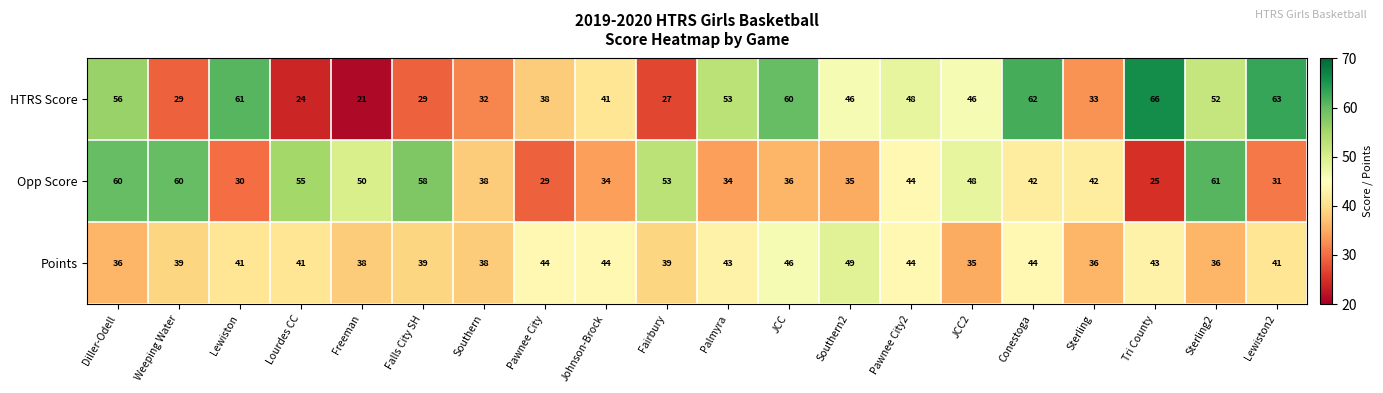

What is the average value of the HTRS Score series?

44